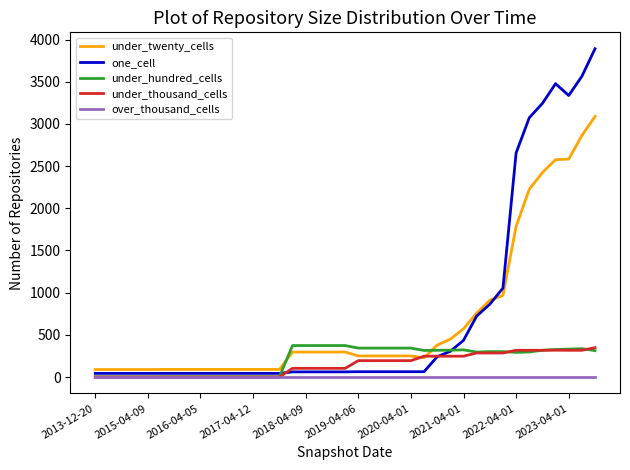

True or false: under_twenty_cells and under_hundred_cells intersect in this chart.

True